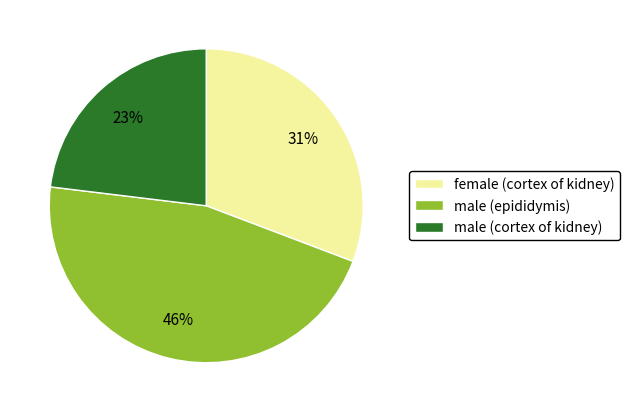

Is there any slice that represents more than half of the pie?

No